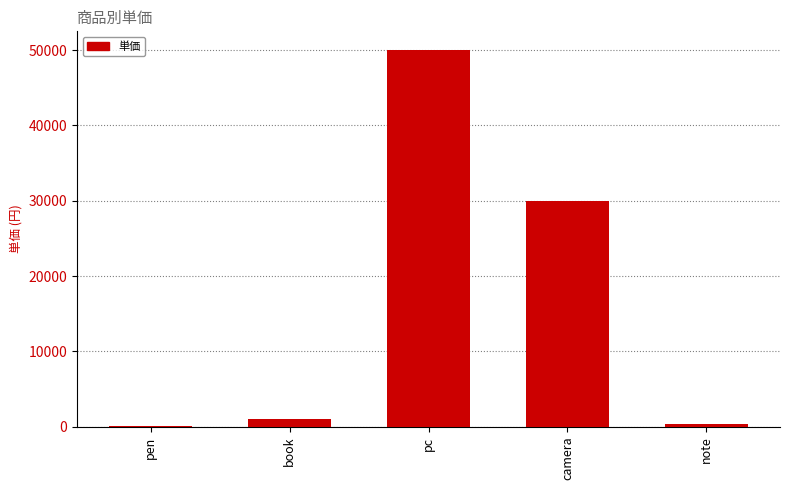

The chart shows a value of 50000 at pc. True or false?

True